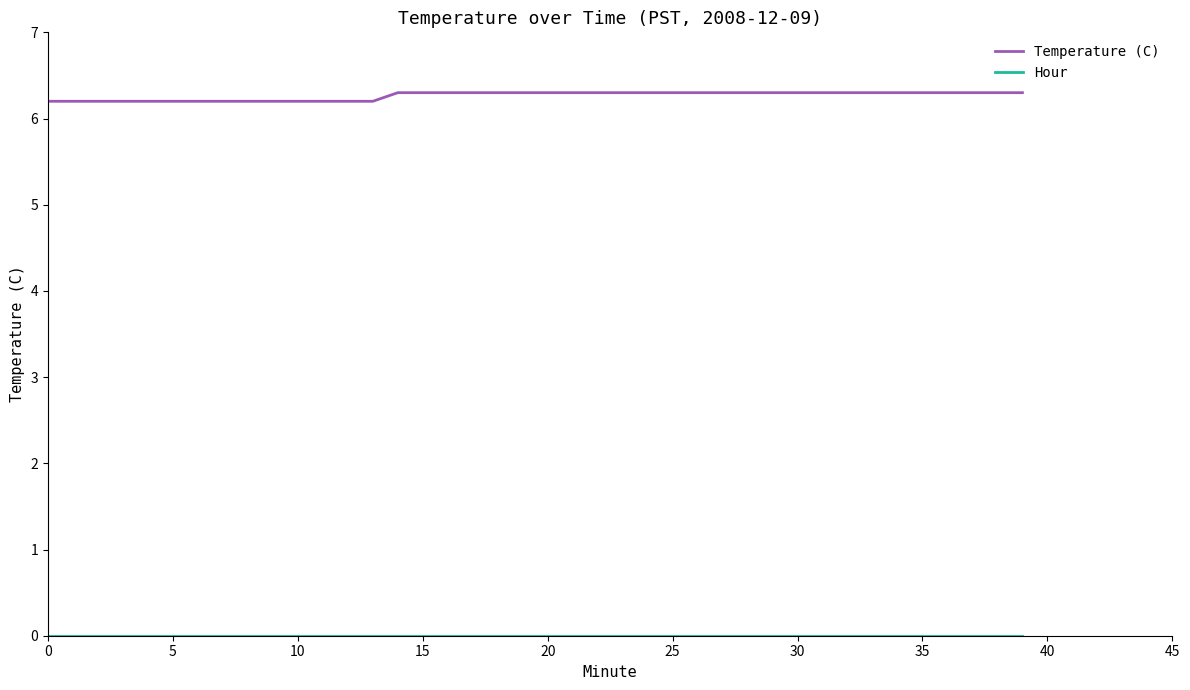

At how many categories does at least one series exceed 4?

40